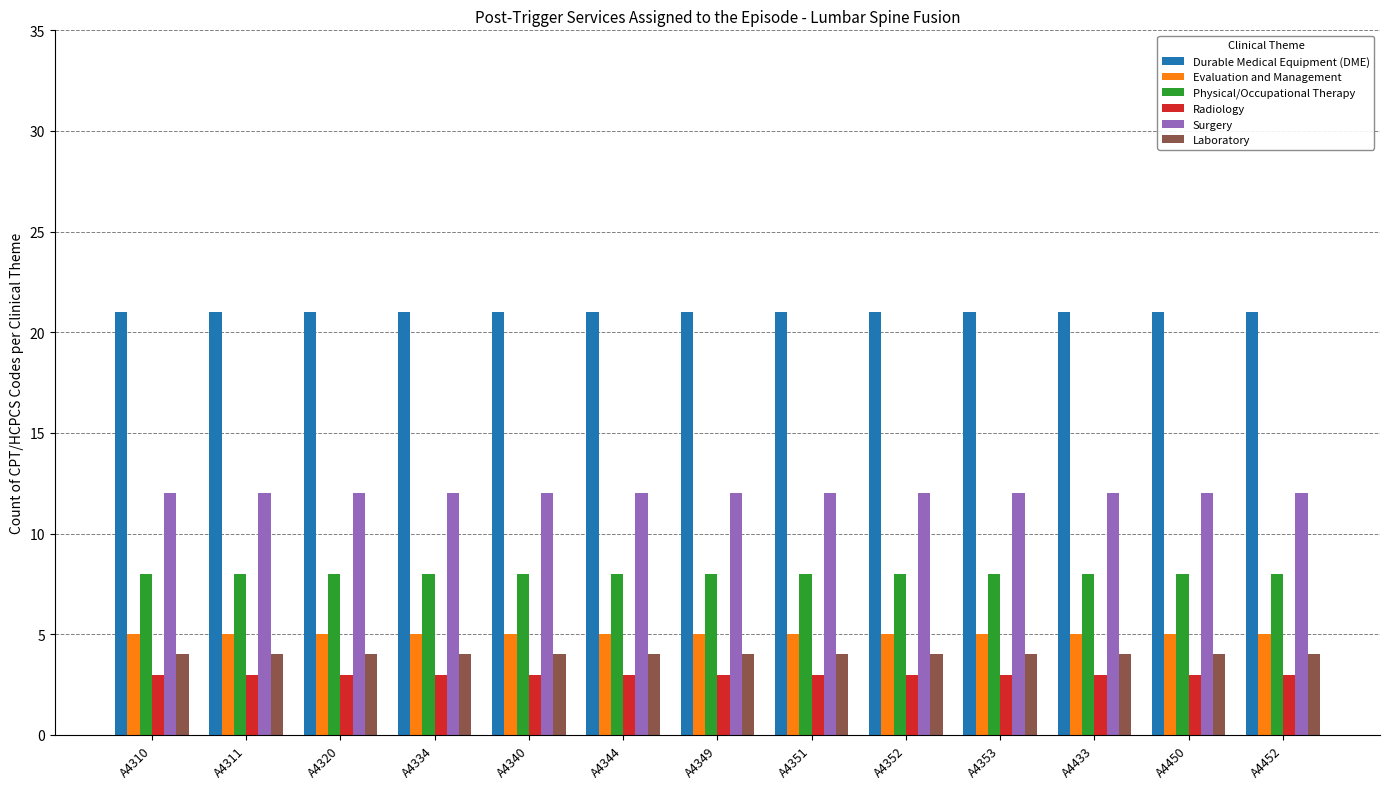

What is the value of the Surgery bar at the 3rd from the left?

12